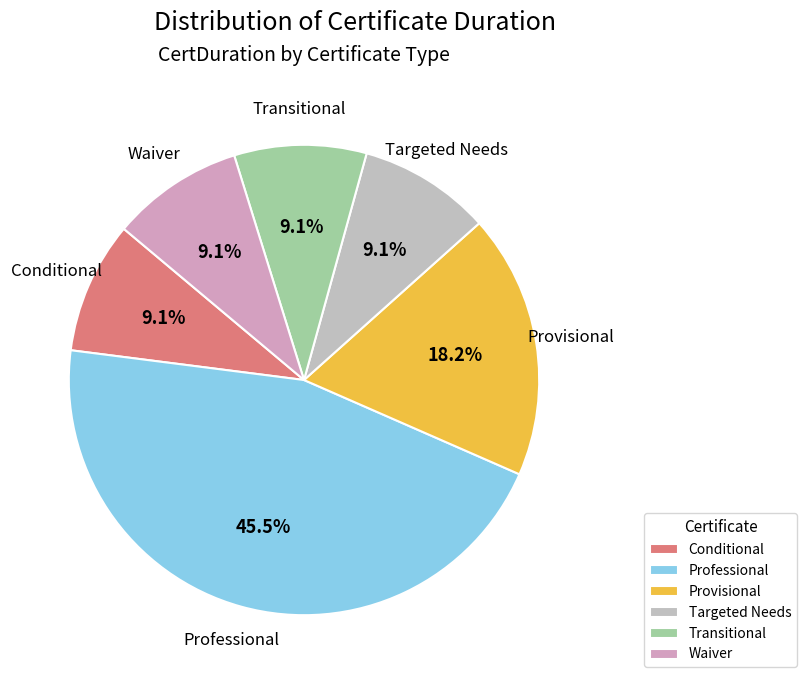

To the nearest percent, what is the combined percentage of Transitional and Provisional?

27%